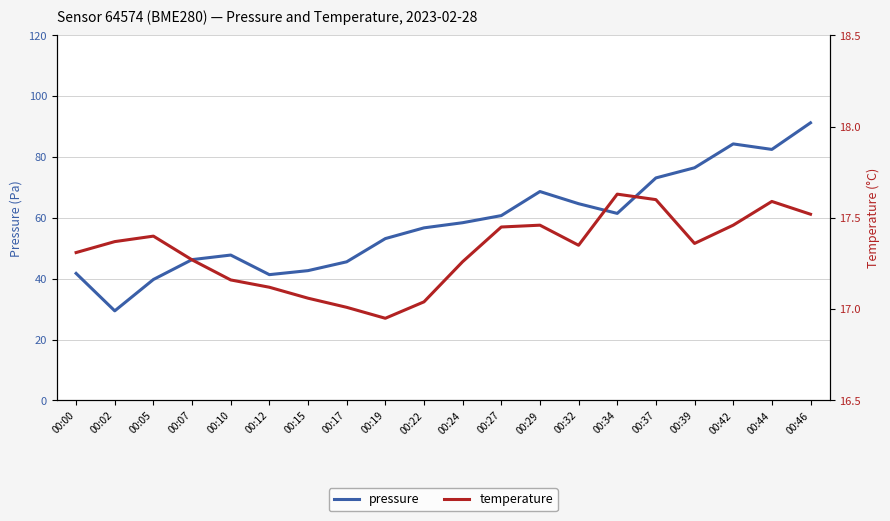

What is the difference between the second highest and second lowest values in the temperature series?

0.6